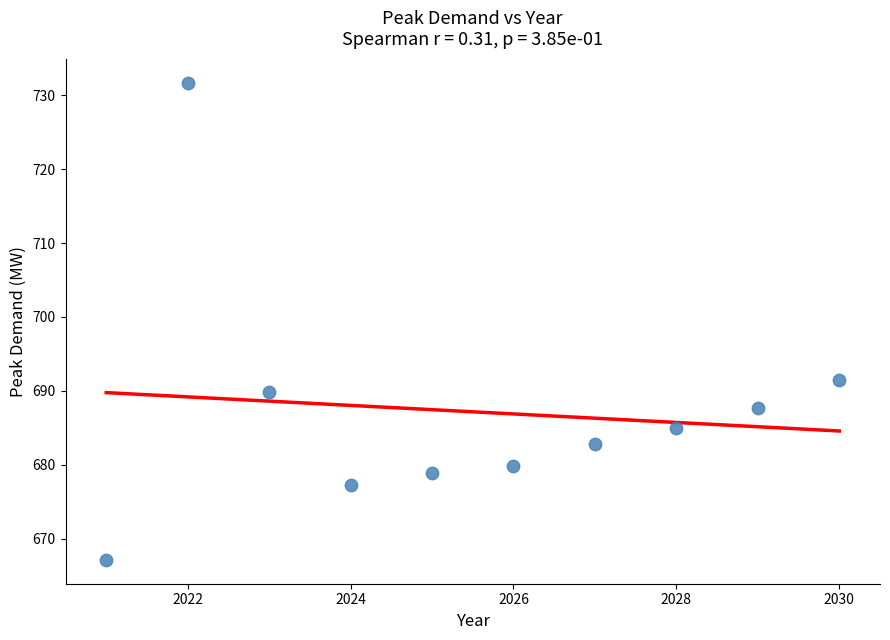

What is the range of X values (max minus min)?

9.0